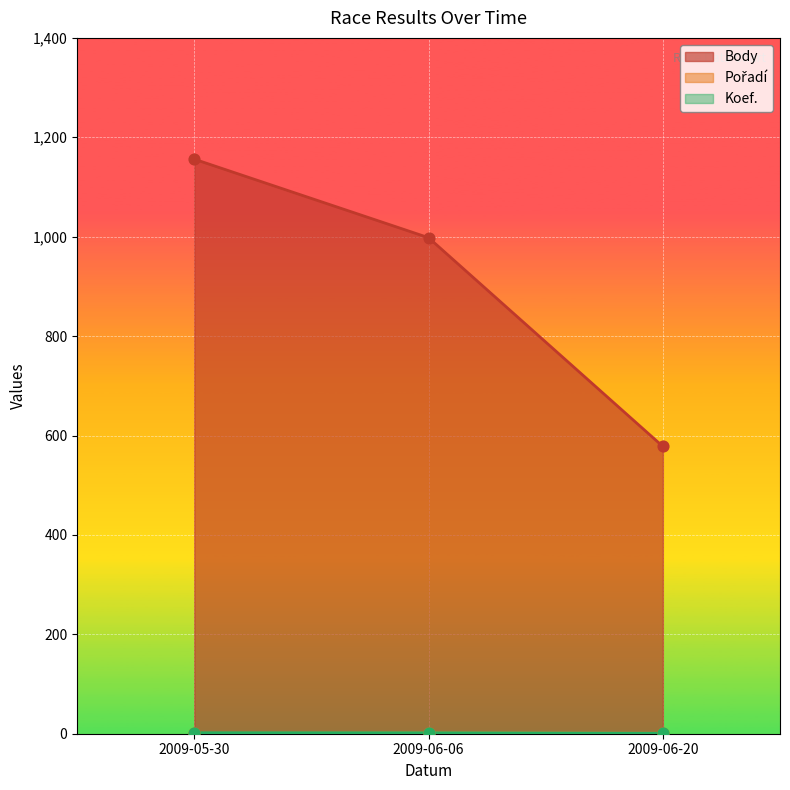

What is the total value across all series at 2009-05-30?

1159